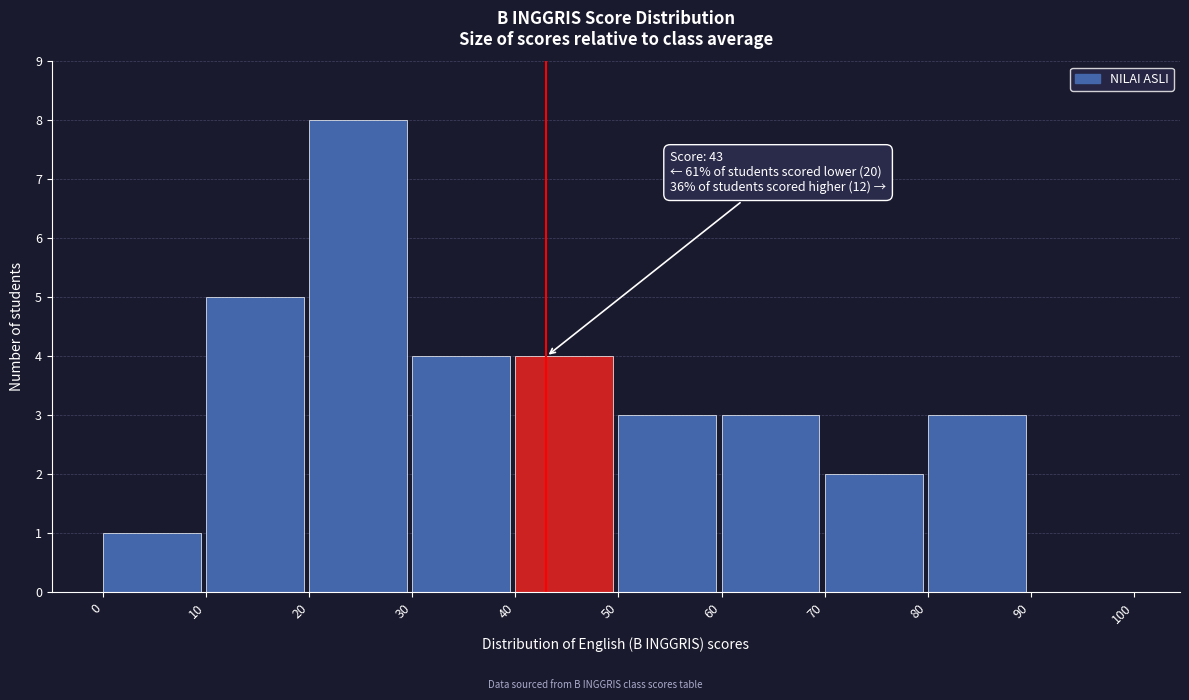

Over which range of the x-axis is the bar tallest?

20 to 30